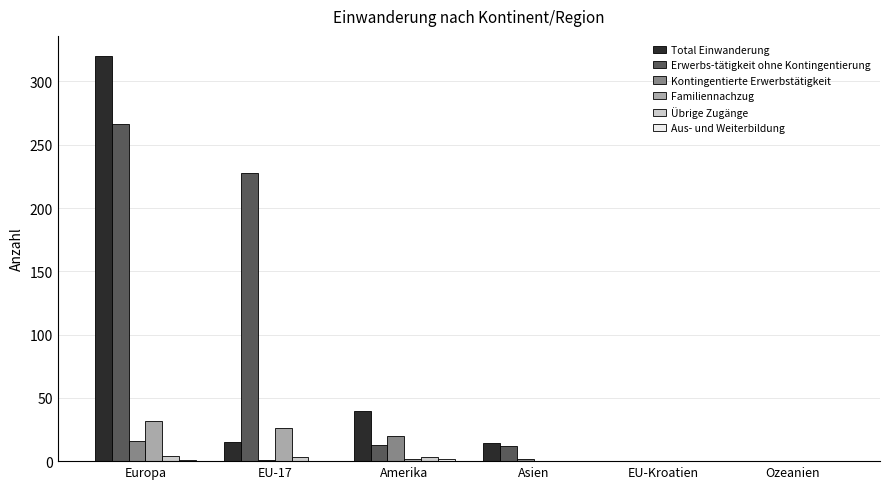

The Familiennachzug series shows 14 at Asien. True or false?

False